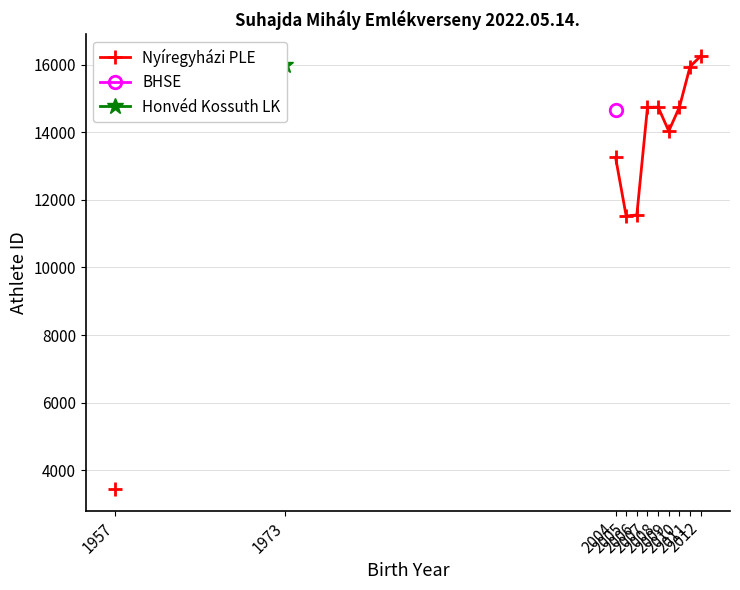

What is the maximum value shown in the chart?

16249.0